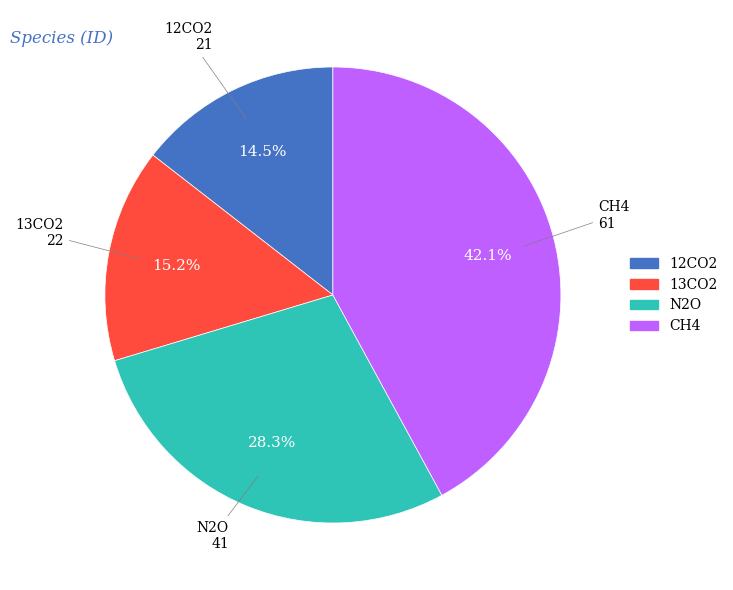

How many segments does this pie chart have?

4